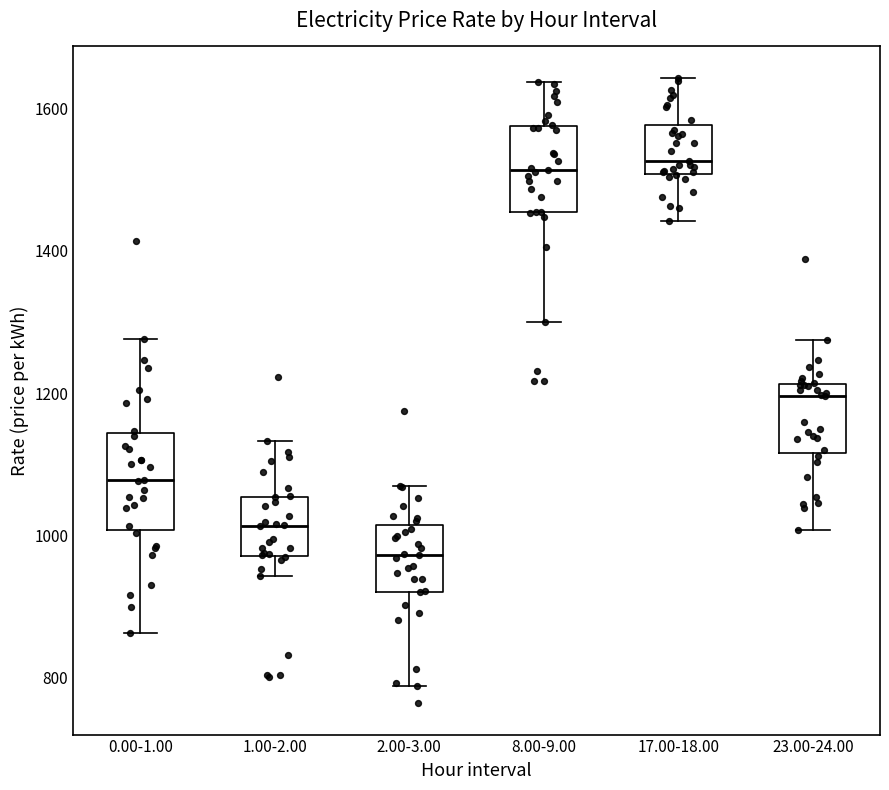

Which box's median line is the lowest?

2.00-3.00